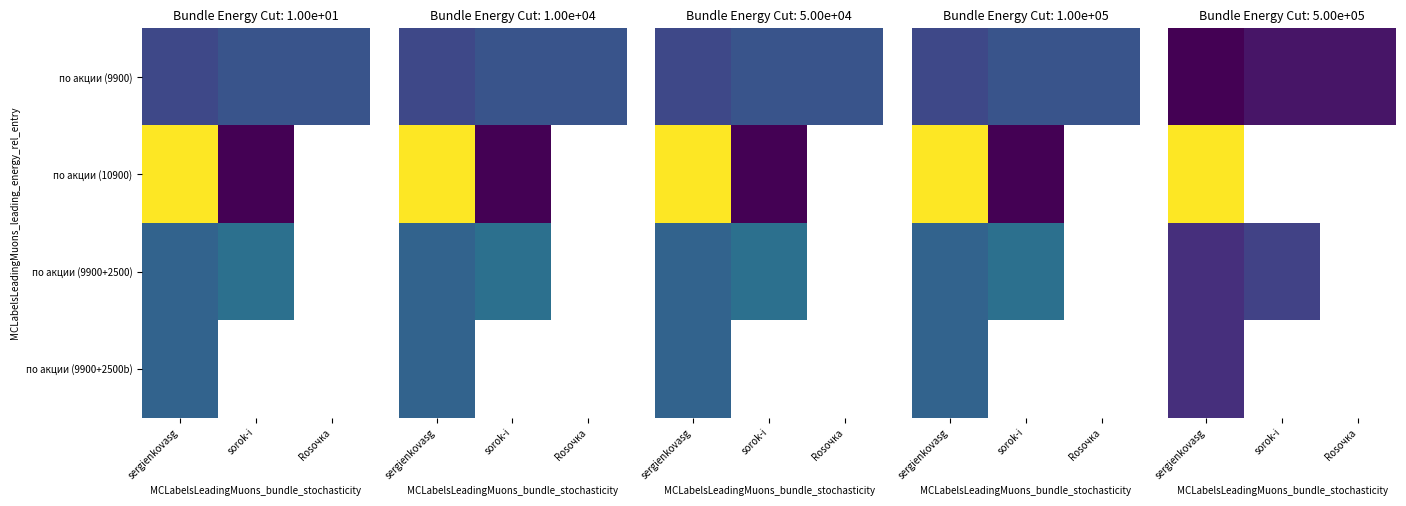

At which label is по акции (10900) closest to 472?

sergienkovasg